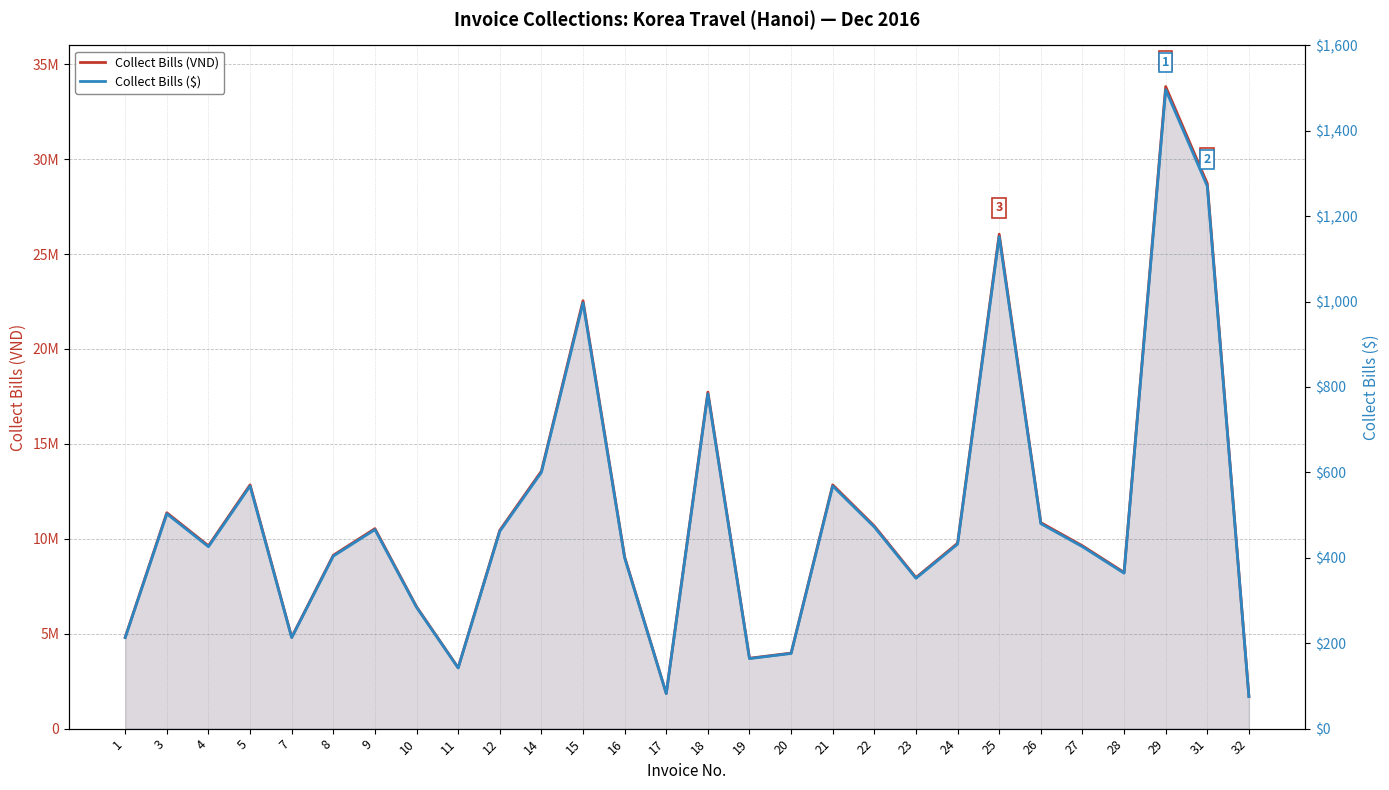

Does the chart have visible grid lines?

Yes